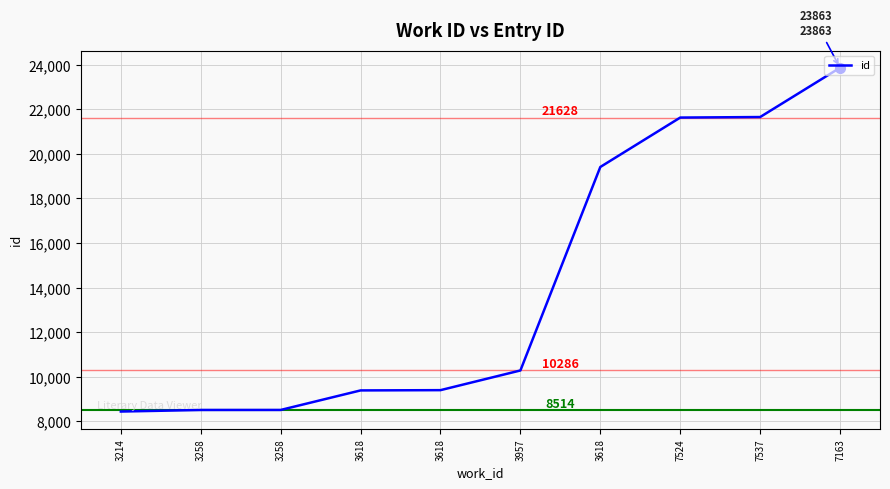

Does the chart display data point markers on the line(s)?

No